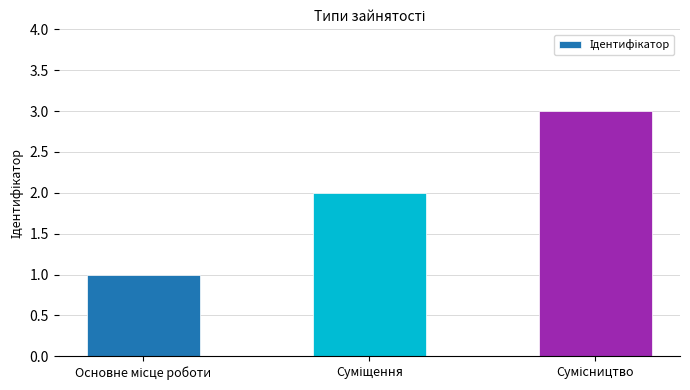

Reading left to right, transcribe all the data shown in this chart.

1	2	3